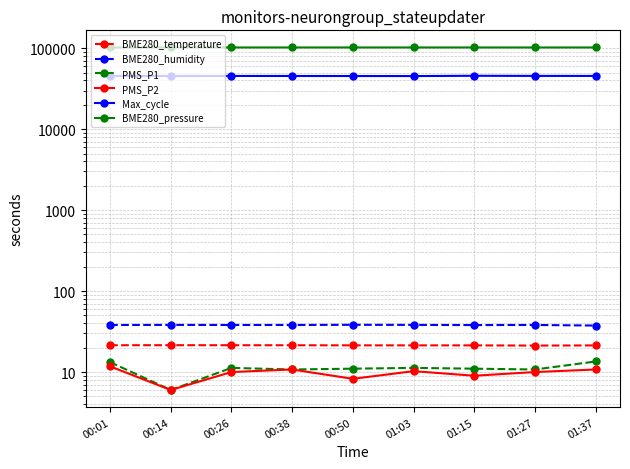

What is the average value of the BME280_temperature series?

21.4